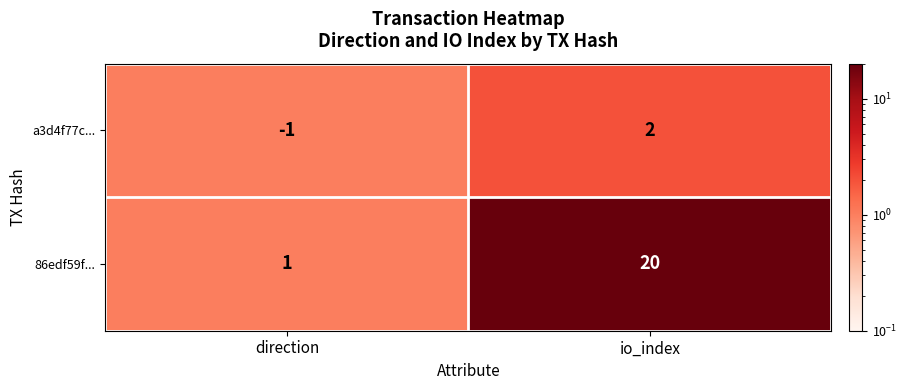

At which label is a3d4f77c... closest to 0?

direction